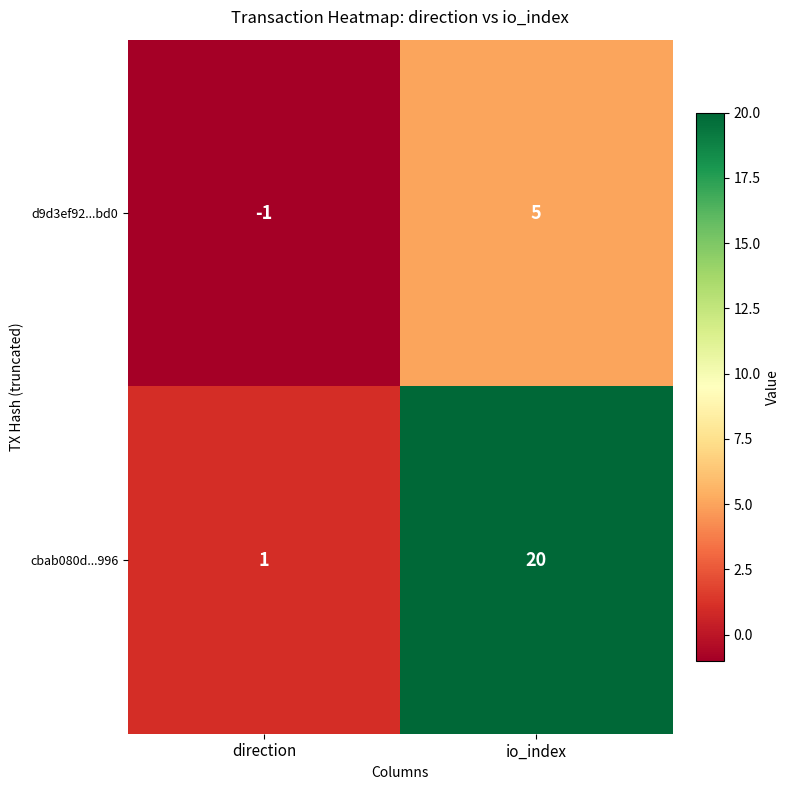

At which label is d9d3ef92...bd0 closest to 2?

direction